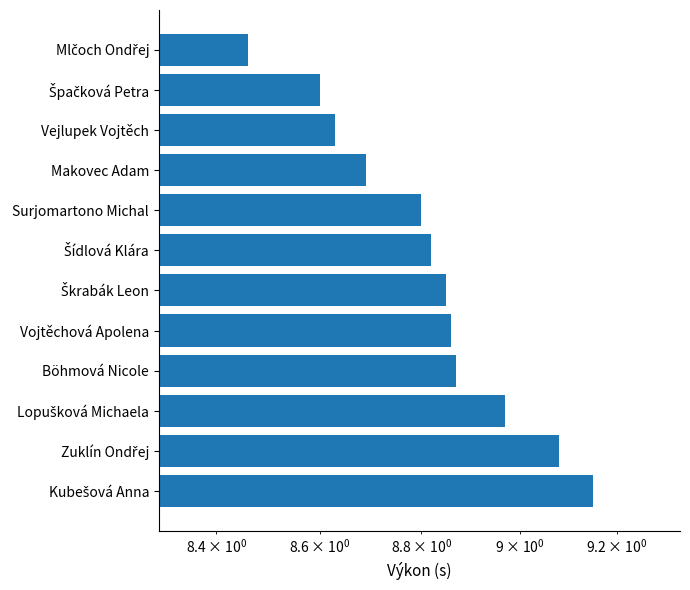

Are the bars grouped side by side (vs. stacked)?

No